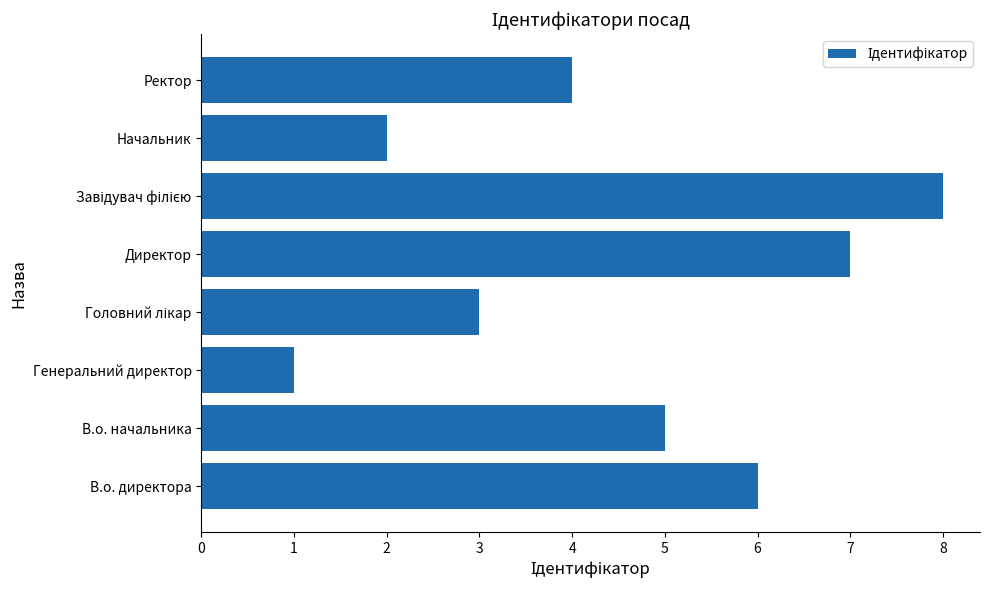

How many bars are there in total?

8